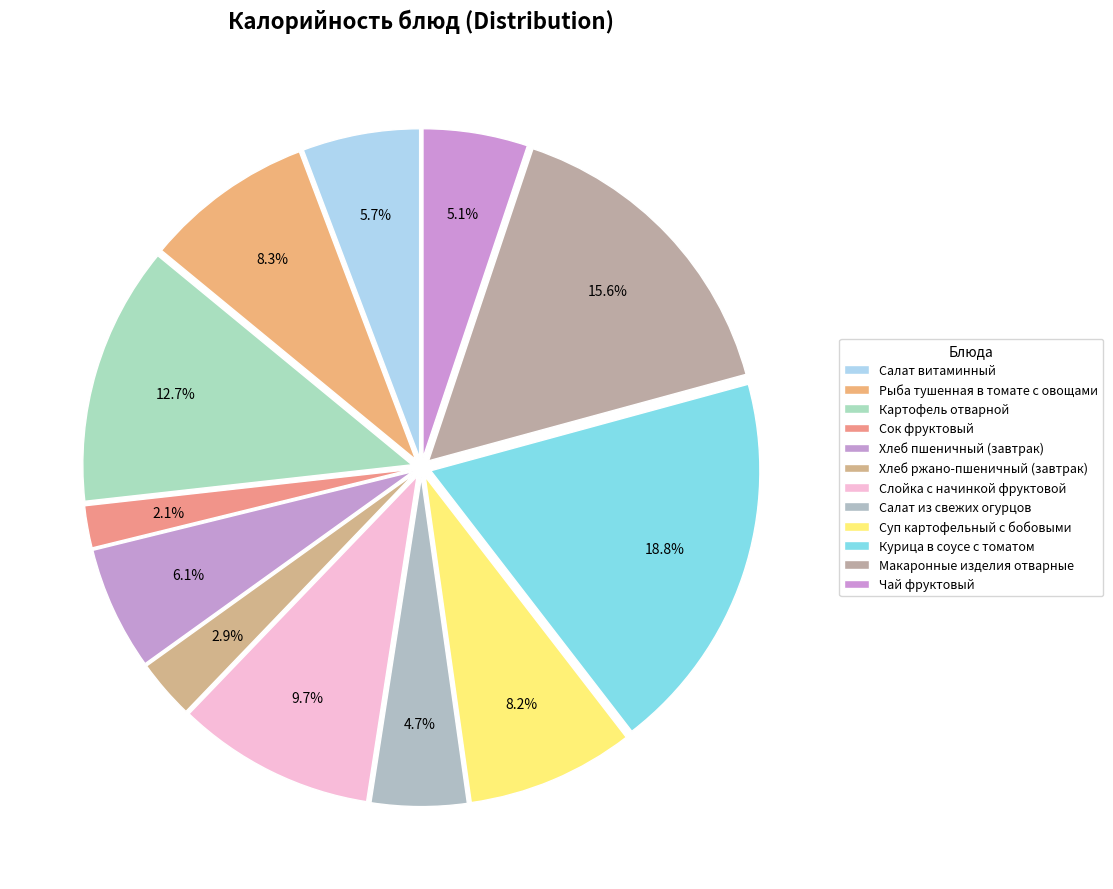

Count the number of slices in the pie.

12